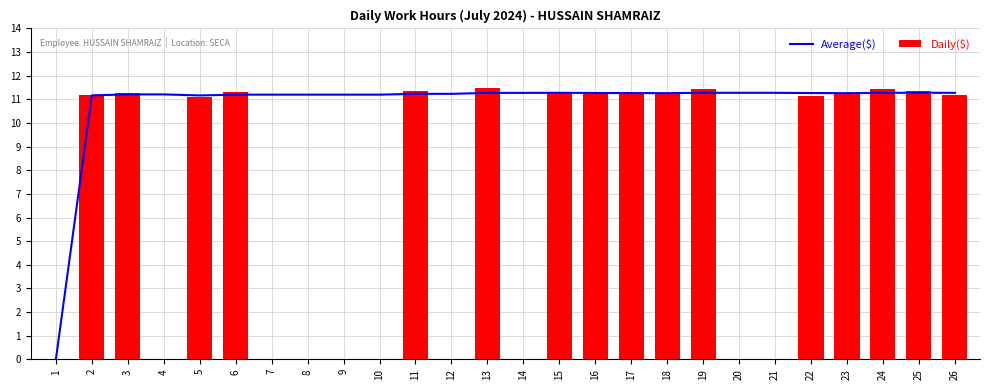

What is the difference between the Daily($) values at 19 and 2?

0.3